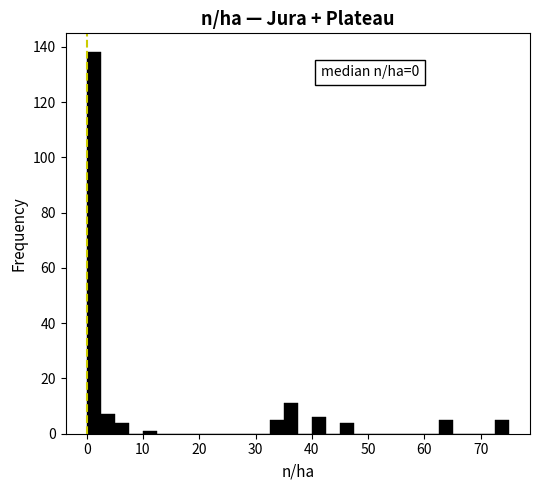

Read against the x-axis, roughly where is the centre of the tallest bar?

1